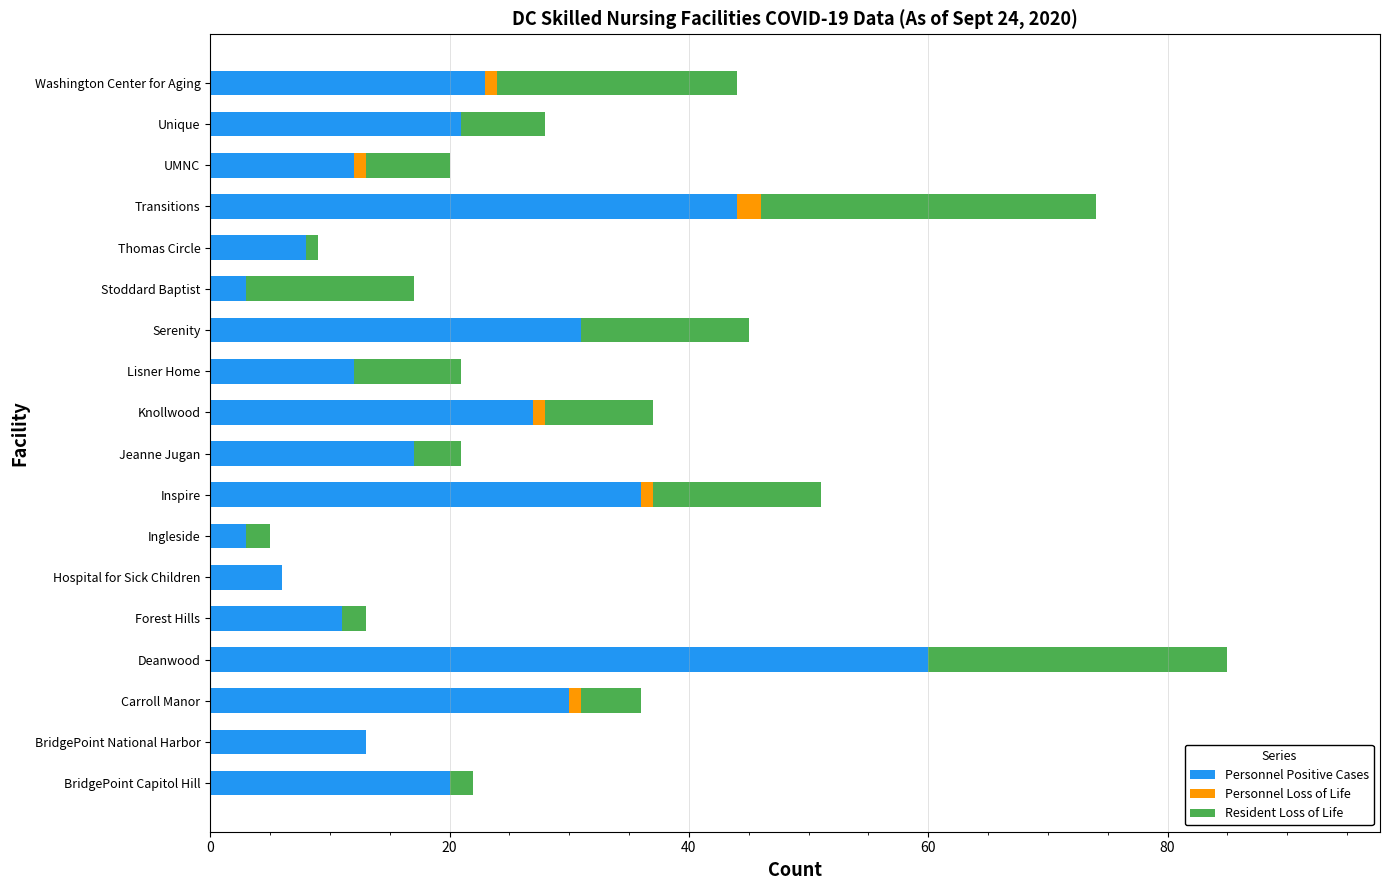

At which category is the sum across all series the highest?

Deanwood